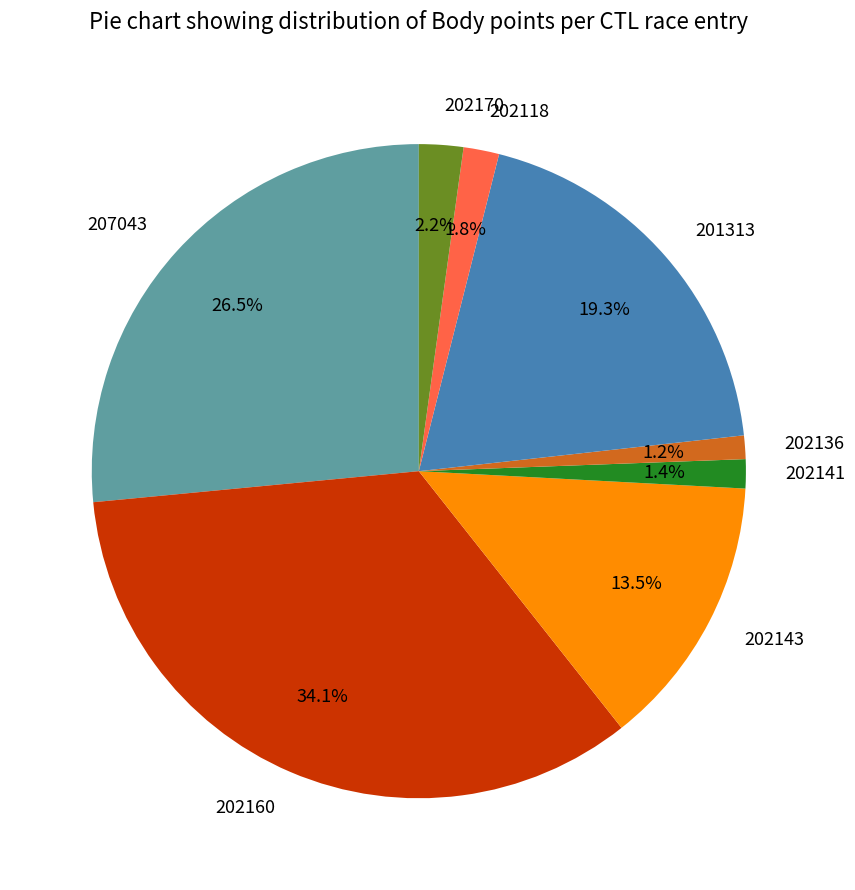

Which slice is the largest?

202160